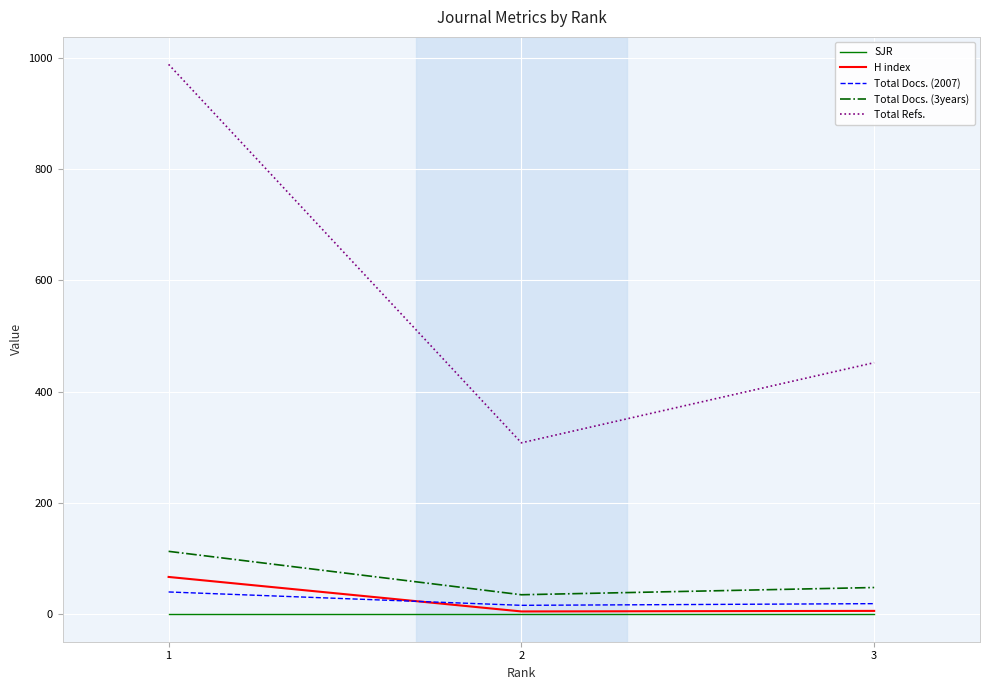

Which series has the largest total across all categories?

Total Refs.